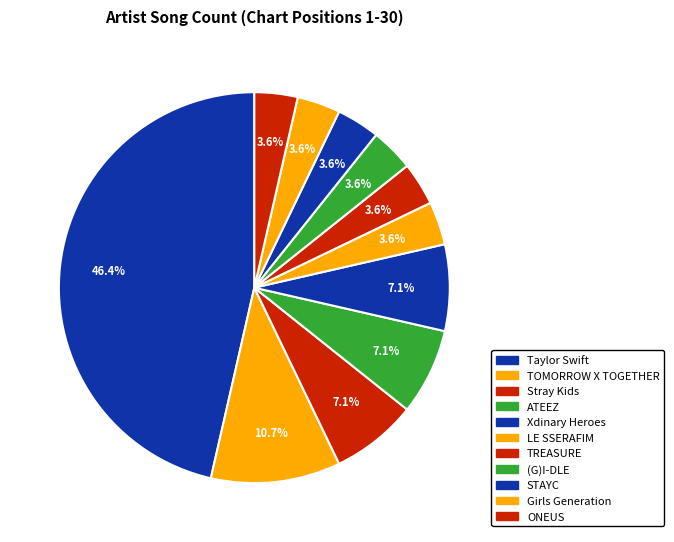

What percentage is NOT represented by STAYC?

96.4%